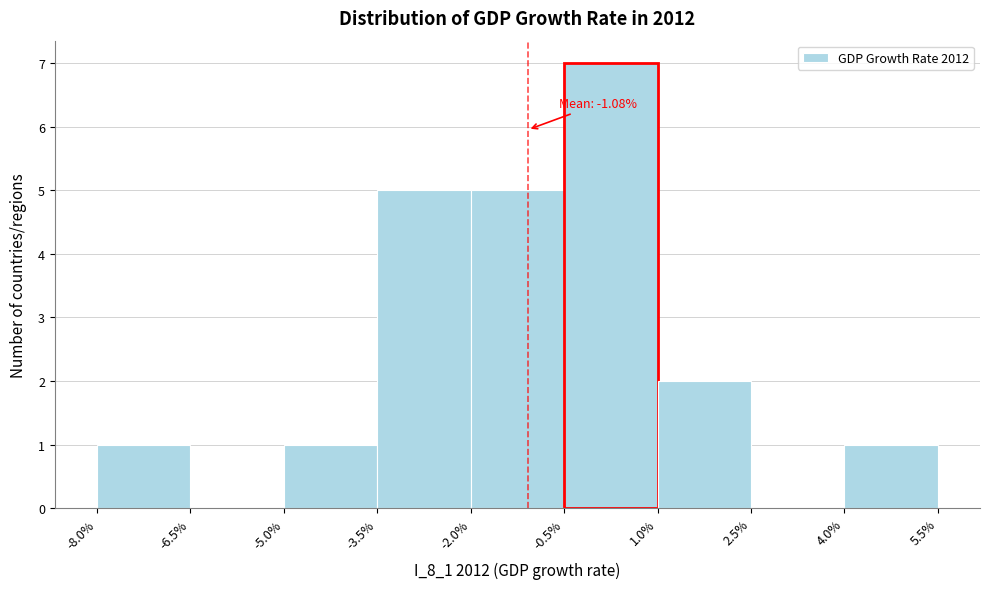

Over which range of the x-axis is the bar tallest?

-0.5% to 1.0%